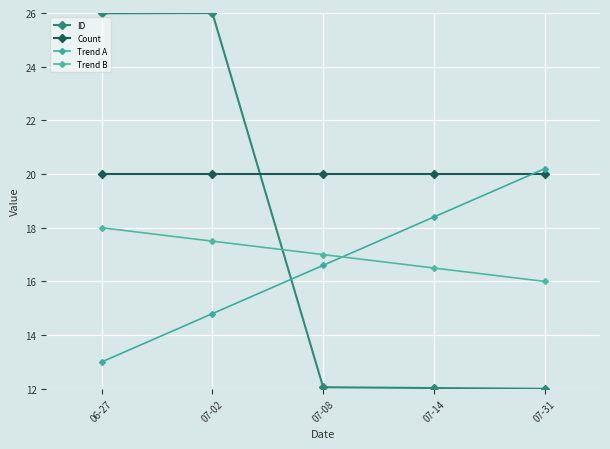

How many interior local peaks does the ID series have?

1